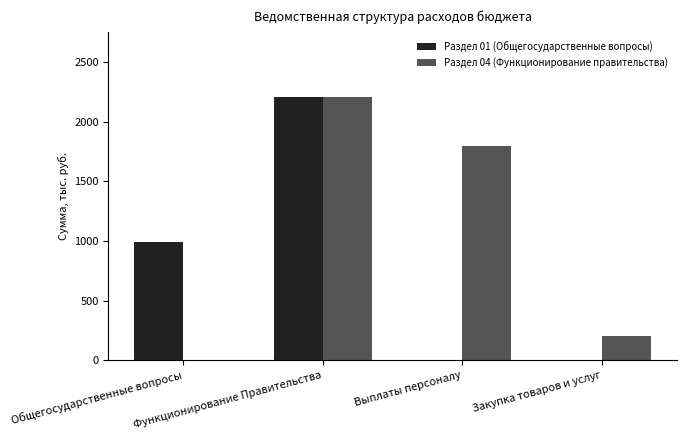

Does the chart contain stacked bars?

No